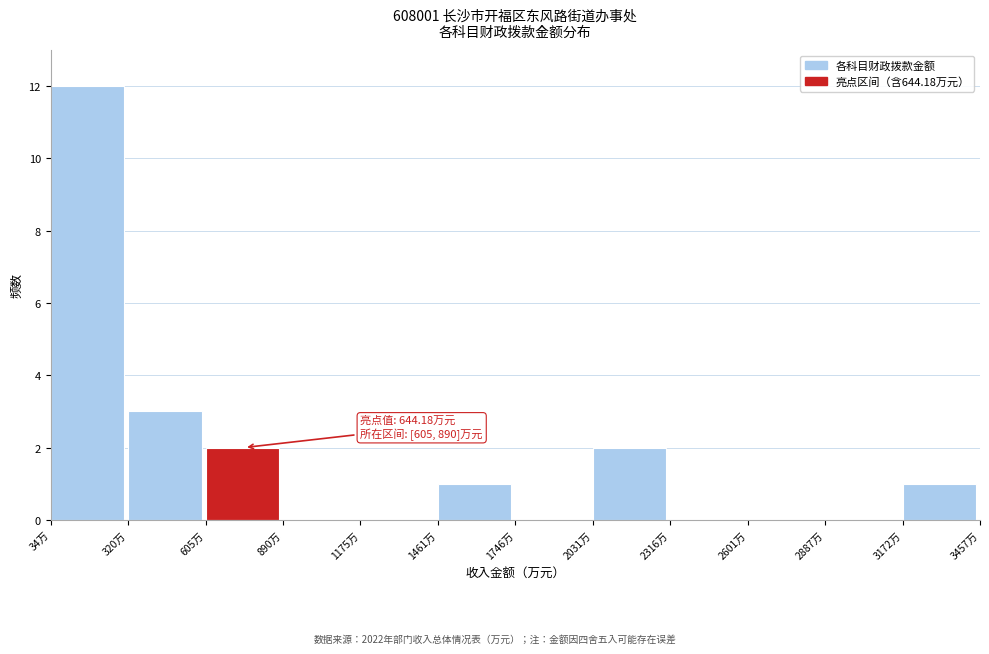

Which range on the x-axis has the tallest bar?

50 to 300